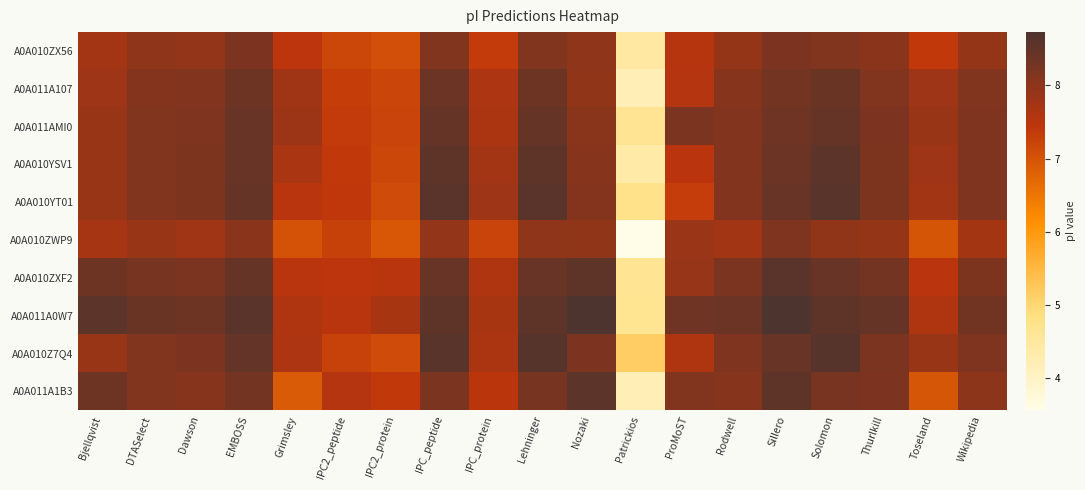

Which series has the largest total across all categories?

A0A011A0W7